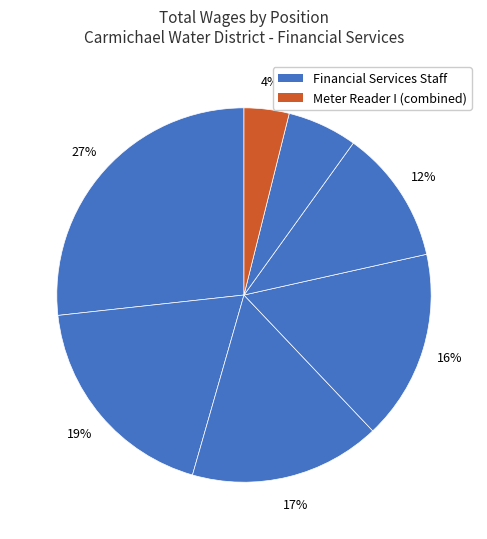

To the nearest percent, what is the average slice percentage?

14%